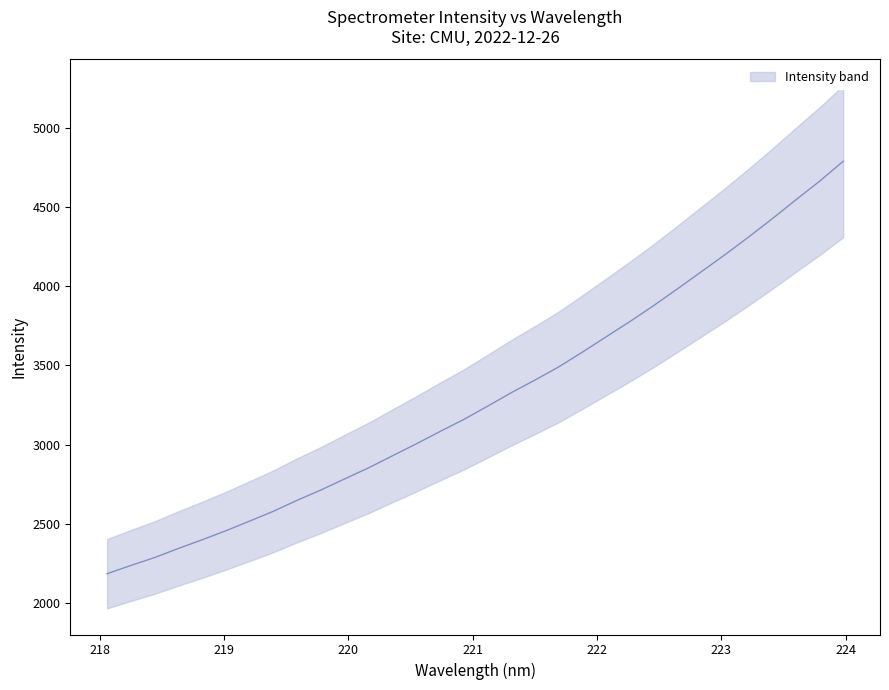

What is the sum of all values?

105564.2